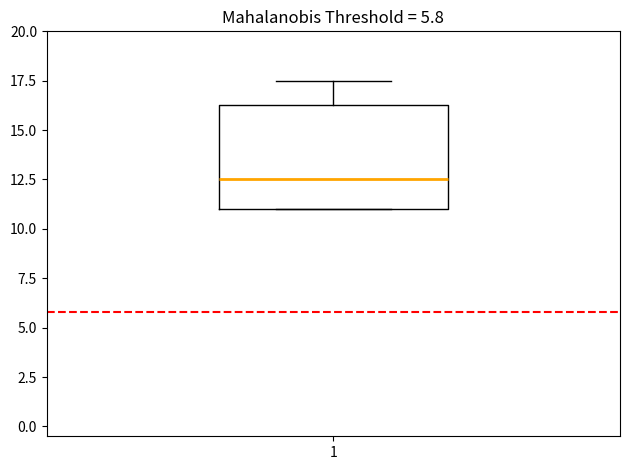

Where is the upper edge of the box at x = 1 on the y-axis? The values are not printed on the chart, so give them approximately, as read against the axis.

16.5